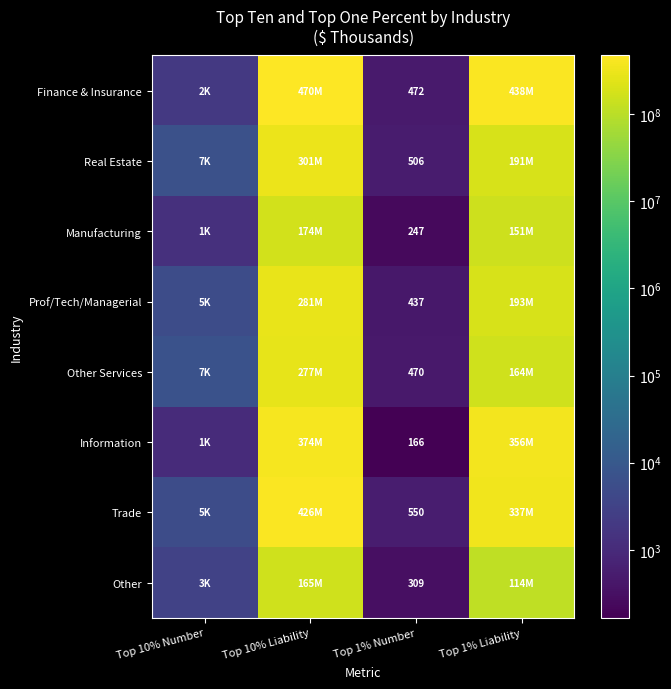

The value of Other Services at Top 1% Number is 470. True or false?

True